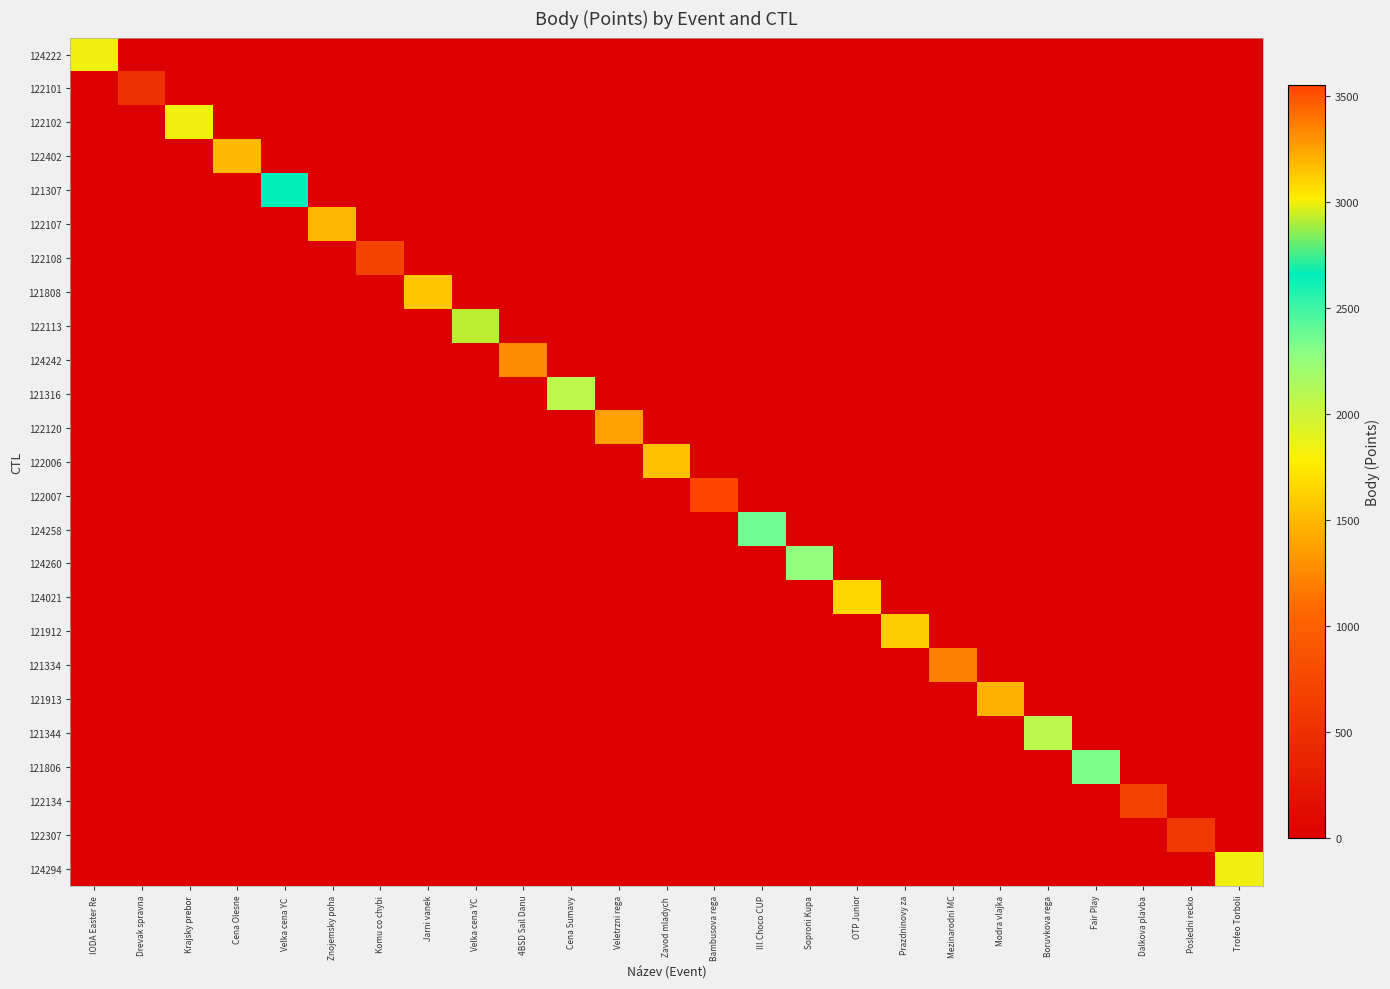

Between Veletrzni rega and Zavod mladych, which series saw the biggest shift?

122006